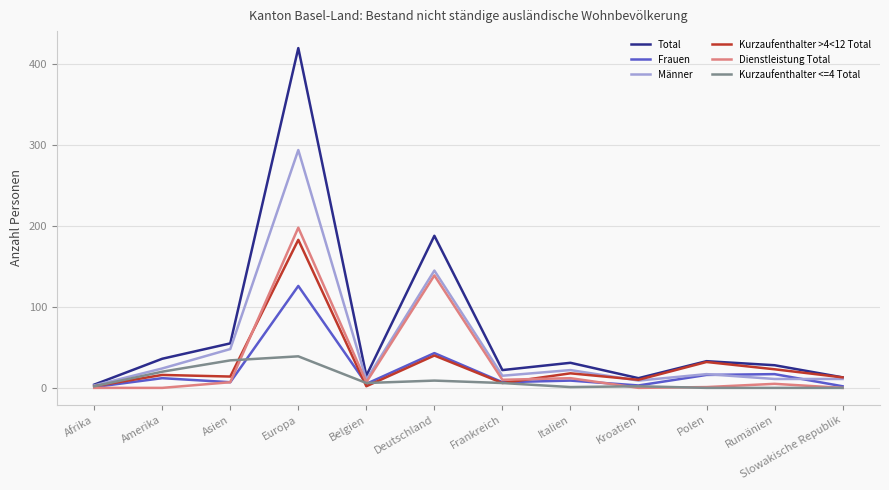

True or false: Kurzaufenthalter <=4 Total has a value of 39 at Europa.

True